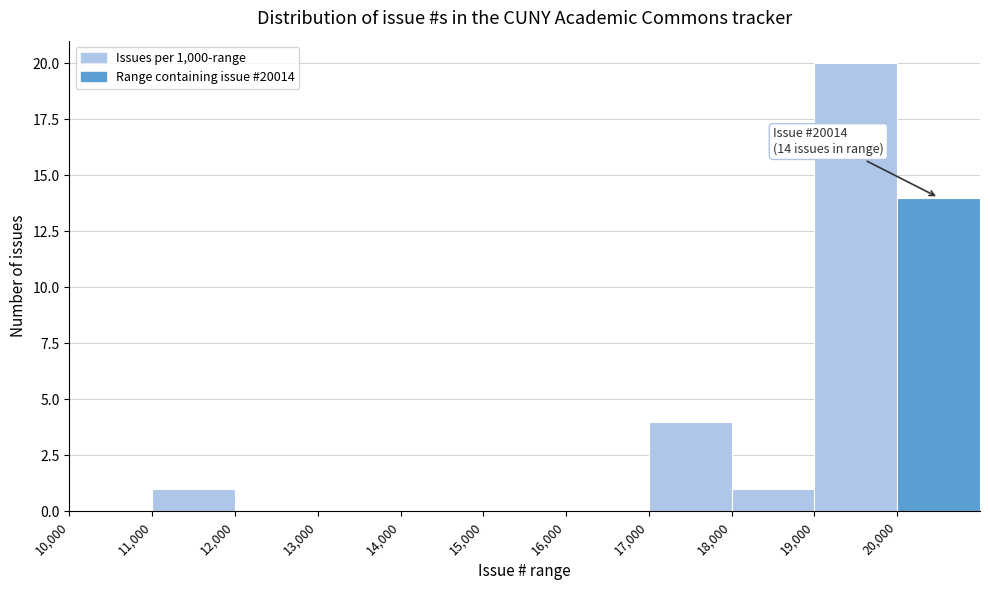

Over which range of the x-axis is the bar tallest?

19000 to 20000